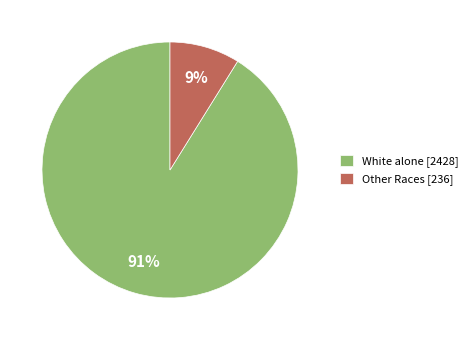

How many slices are in this pie chart?

2